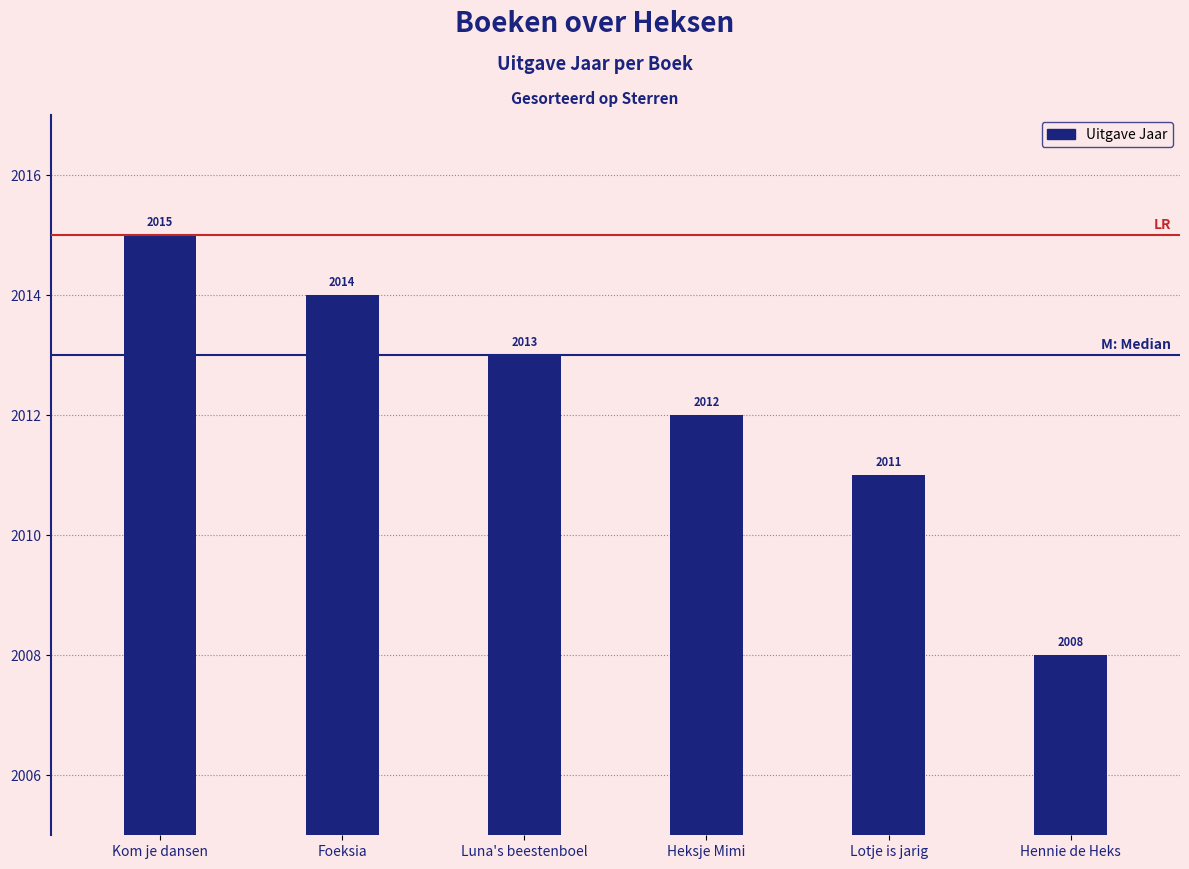

Which label corresponds to the largest value in the chart?

Kom je dansen